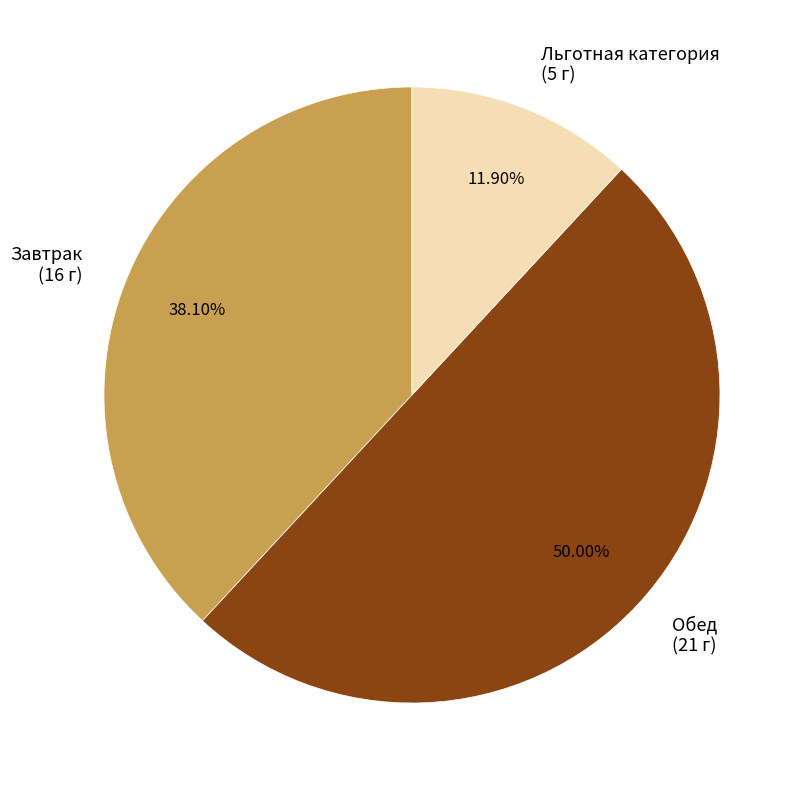

What is the ratio of the value at Обед to the value at Льготная категория?

4.2